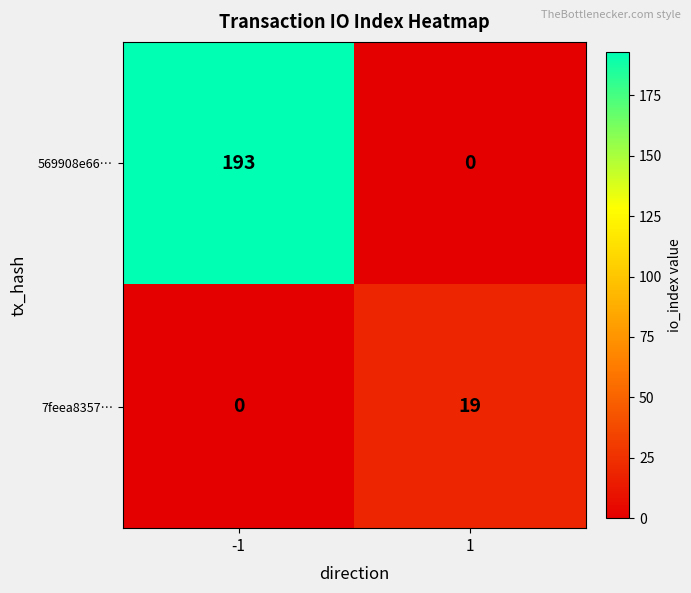

List the labels in order of 569908e66… value, largest first.

-1, 1